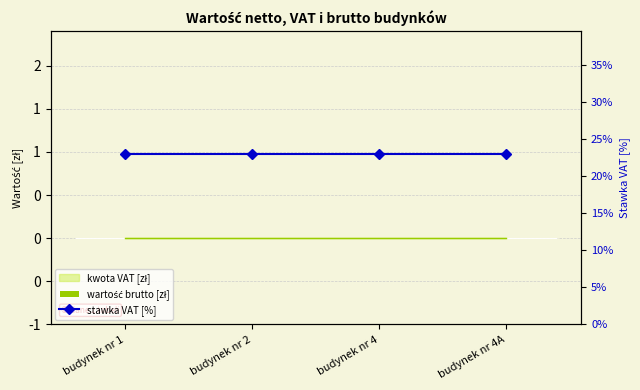

How many groups of bars are there?

4